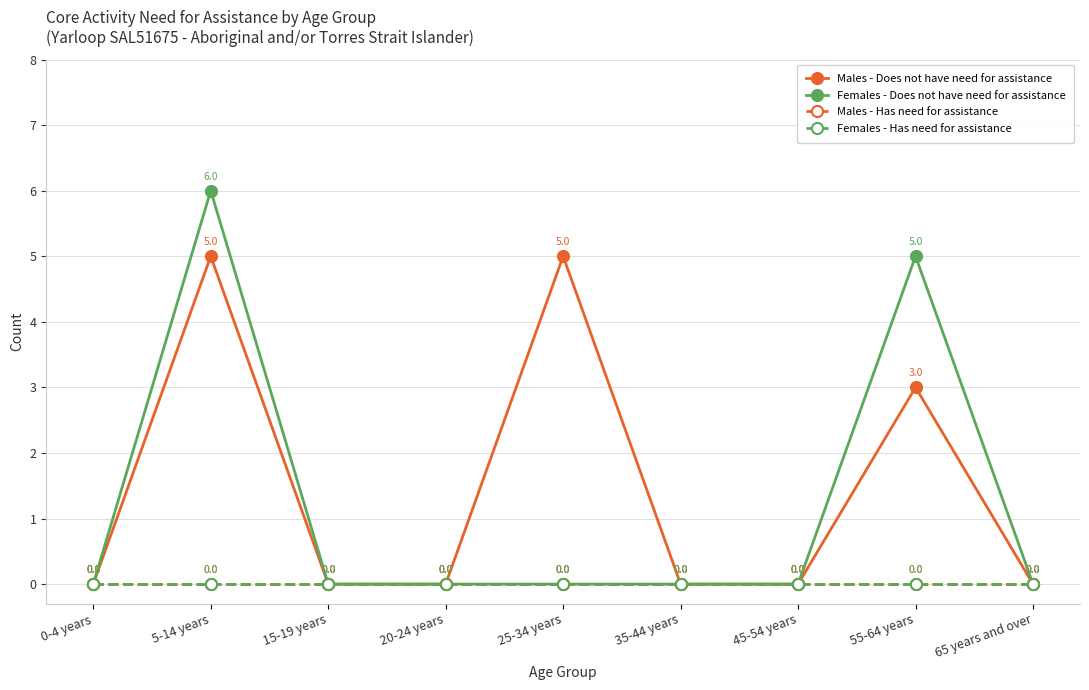

Which has a higher value, 25-34 years or 45-54 years?

25-34 years